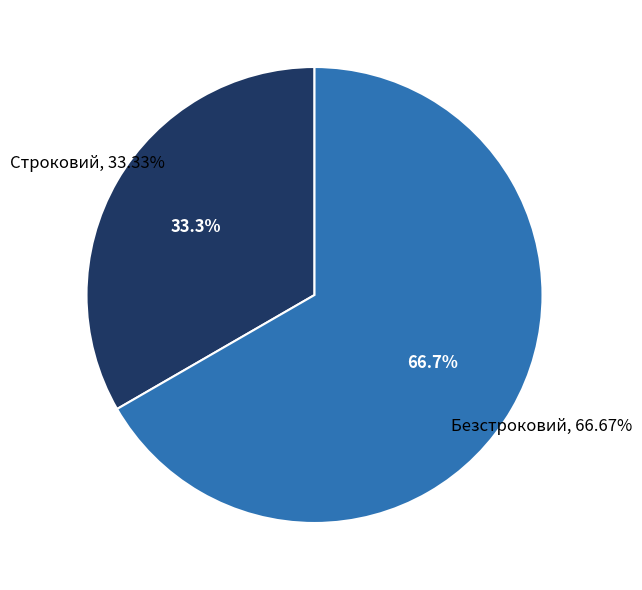

Is there a majority slice in this chart?

Yes